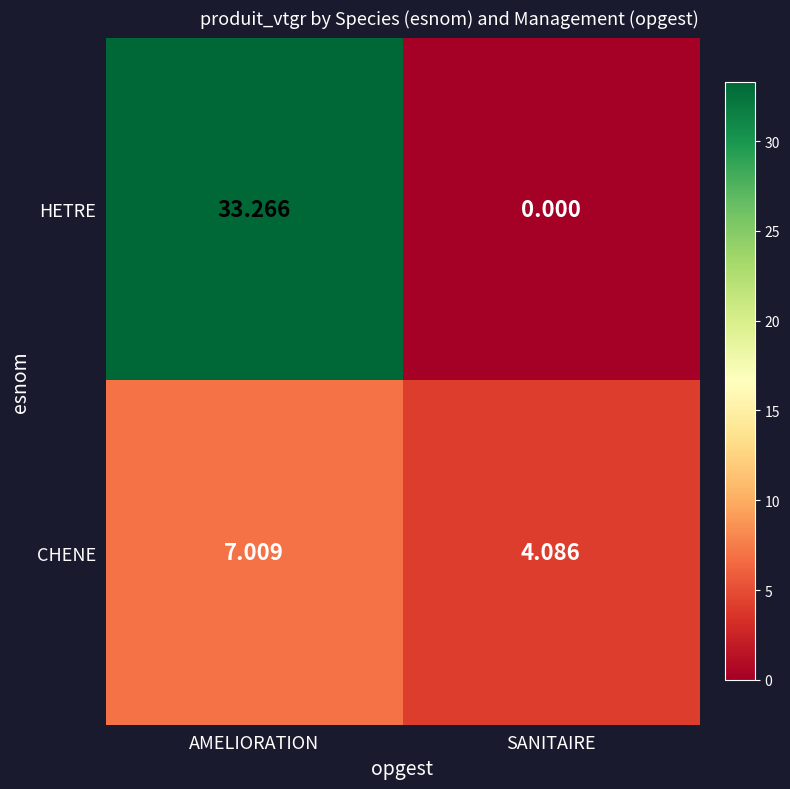

Which category has the highest value in the CHENE series?

AMELIORATION